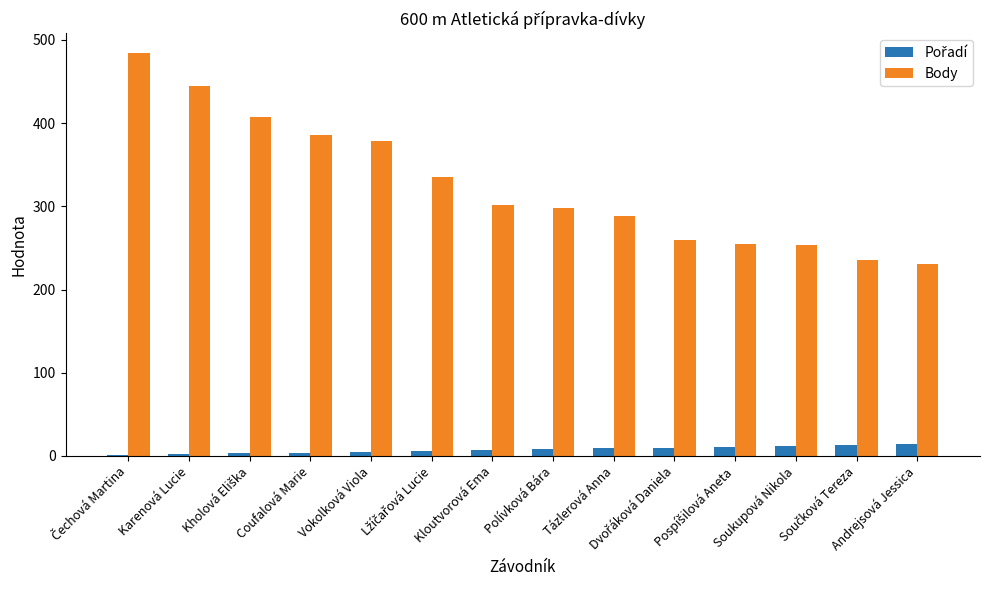

Which series has the largest total across all categories?

Body